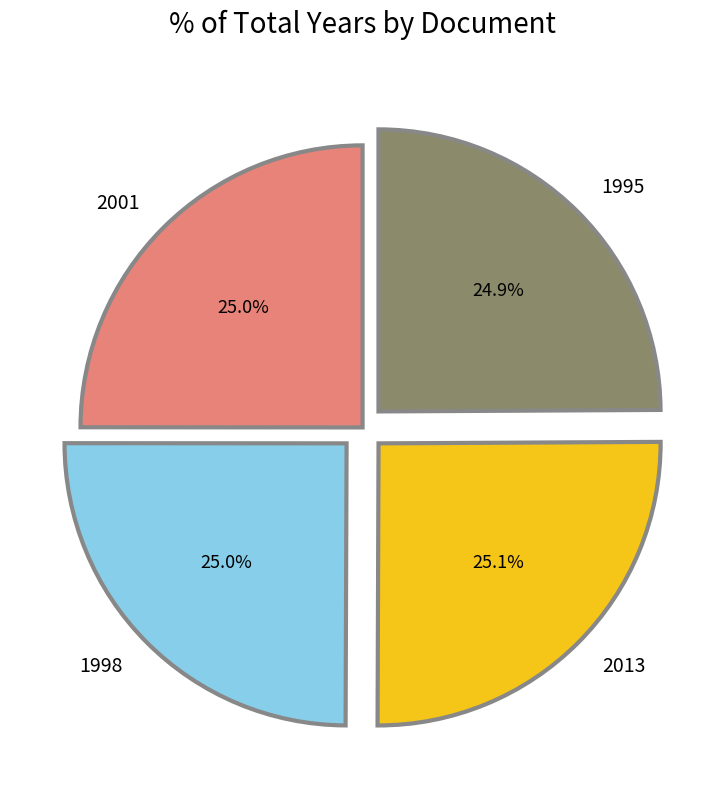

What is the ratio of the value at 1995 to the value at 2001?

1.0